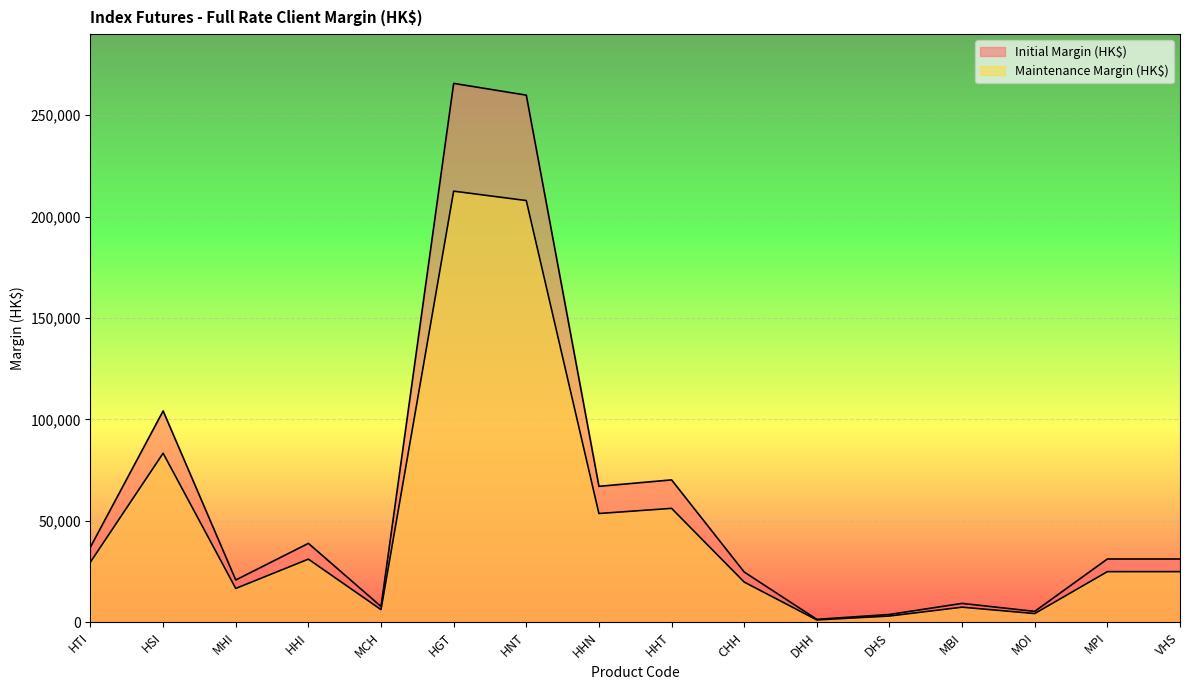

What is the total value across all series at DHH?

2584